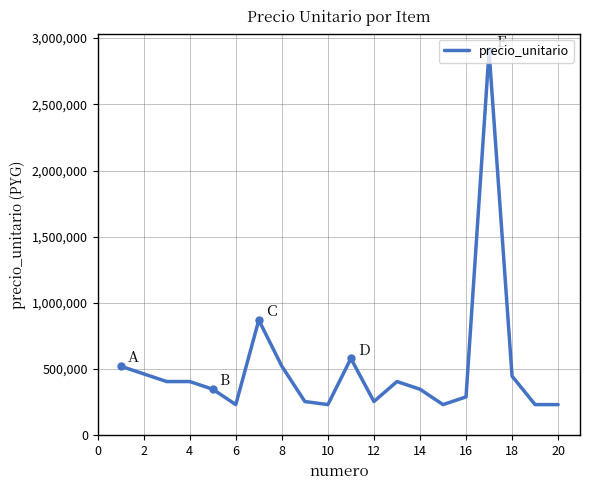

What is the minimum value shown in the chart?

232100